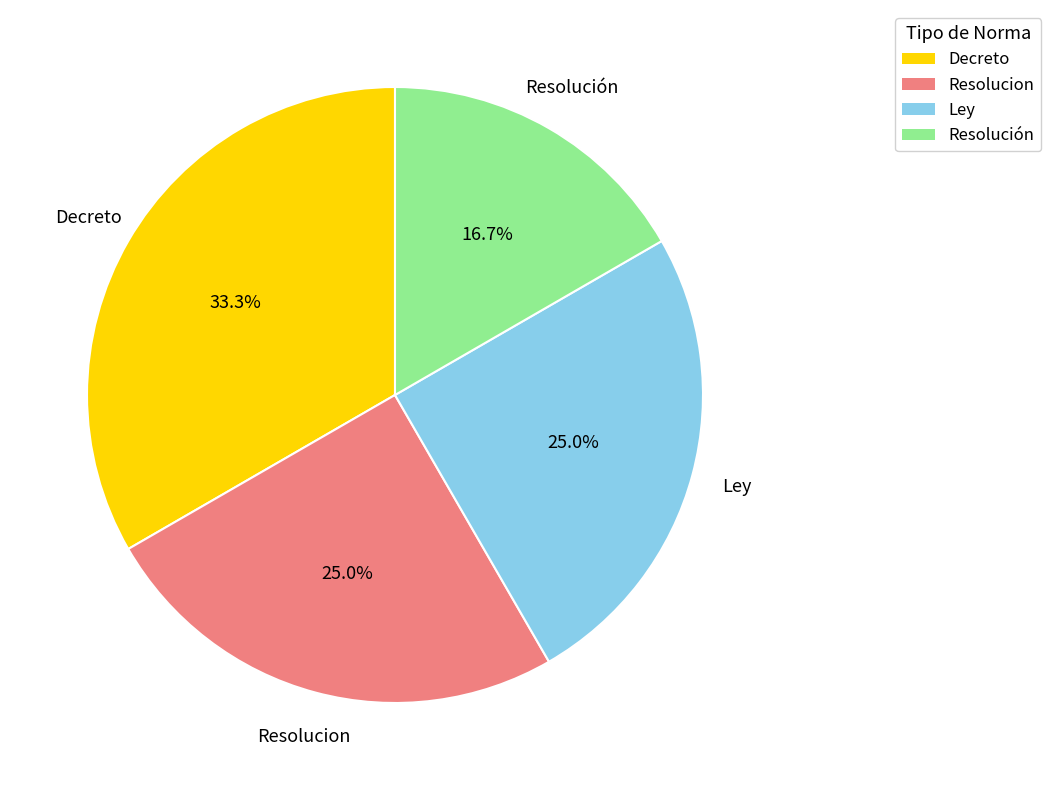

What percentage is NOT represented by Decreto?

66.7%